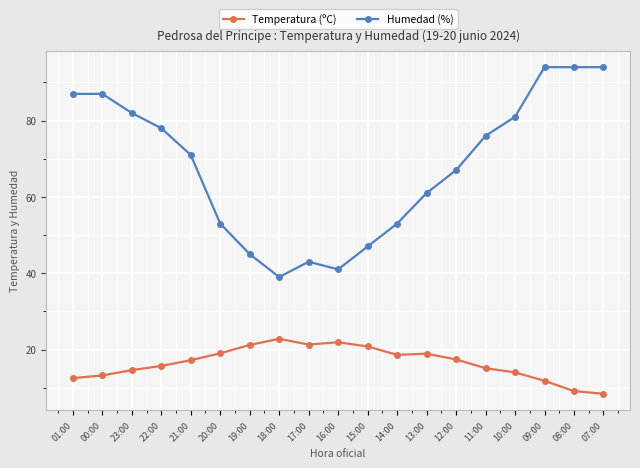

True or false: Temperatura (ºC) and Humedad (%) intersect in this chart.

False